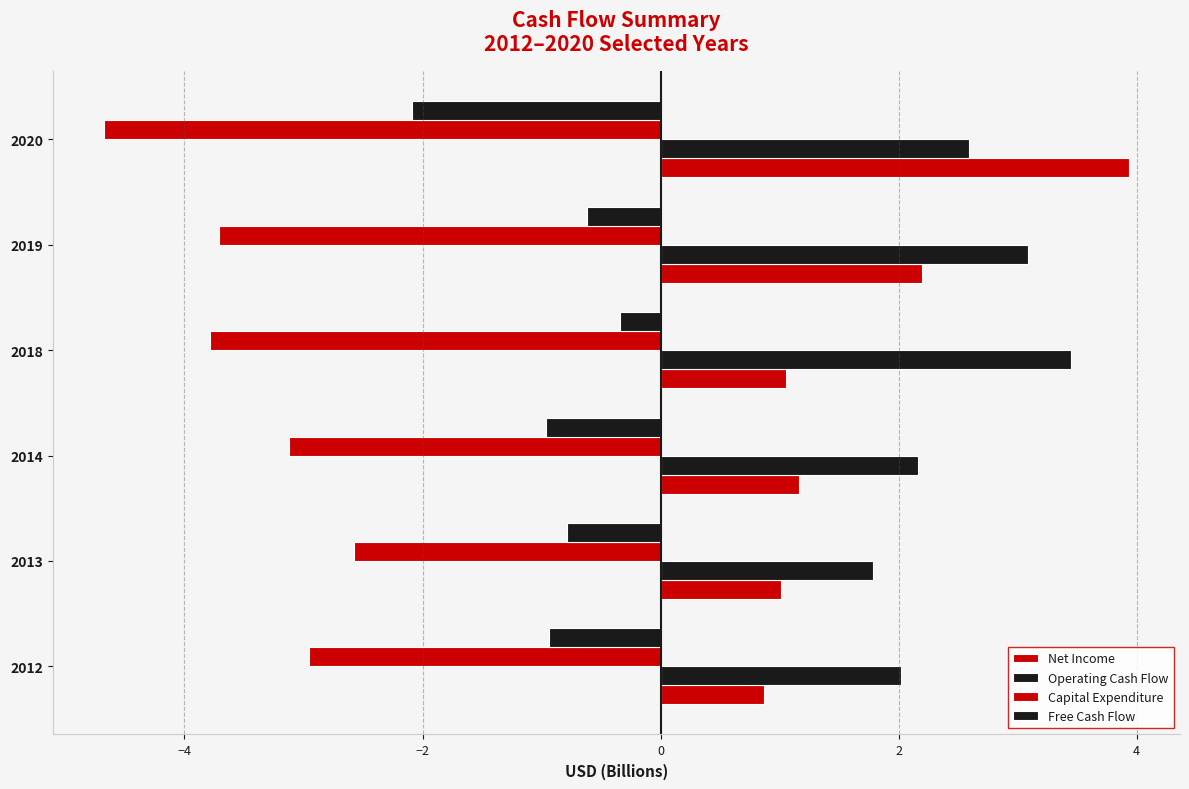

What is the difference between the maximum and minimum values in the Net Income series?

3.1